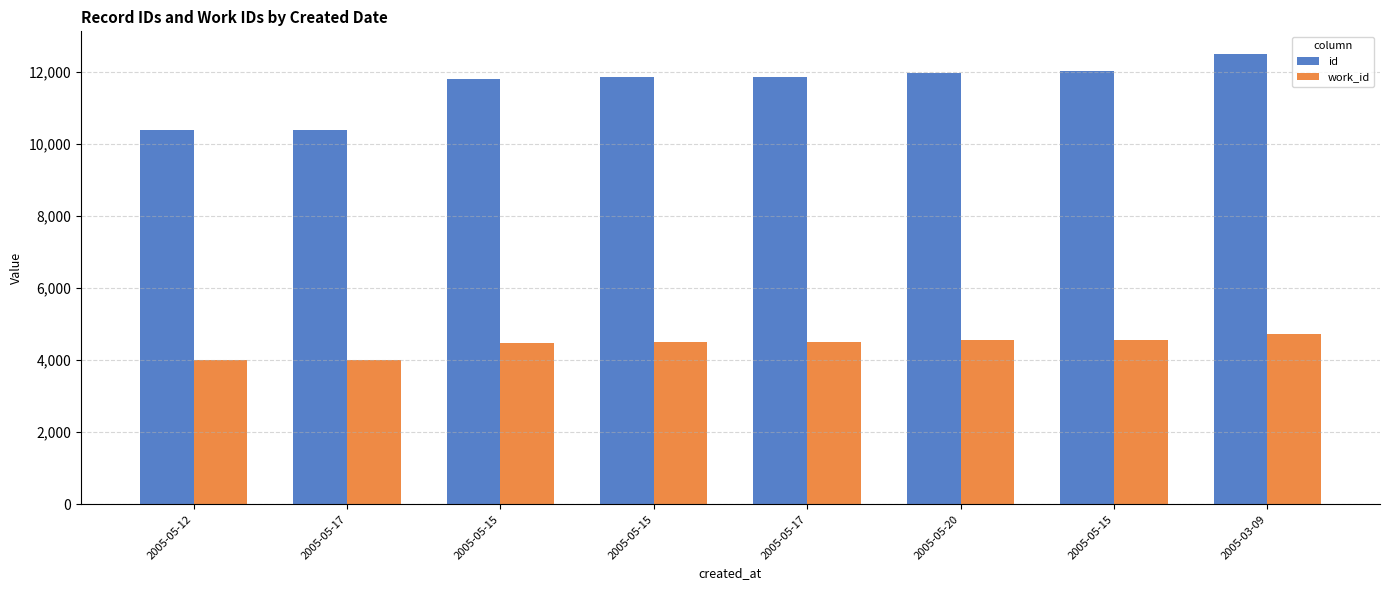

What are all the series names shown in the legend?

id, work_id